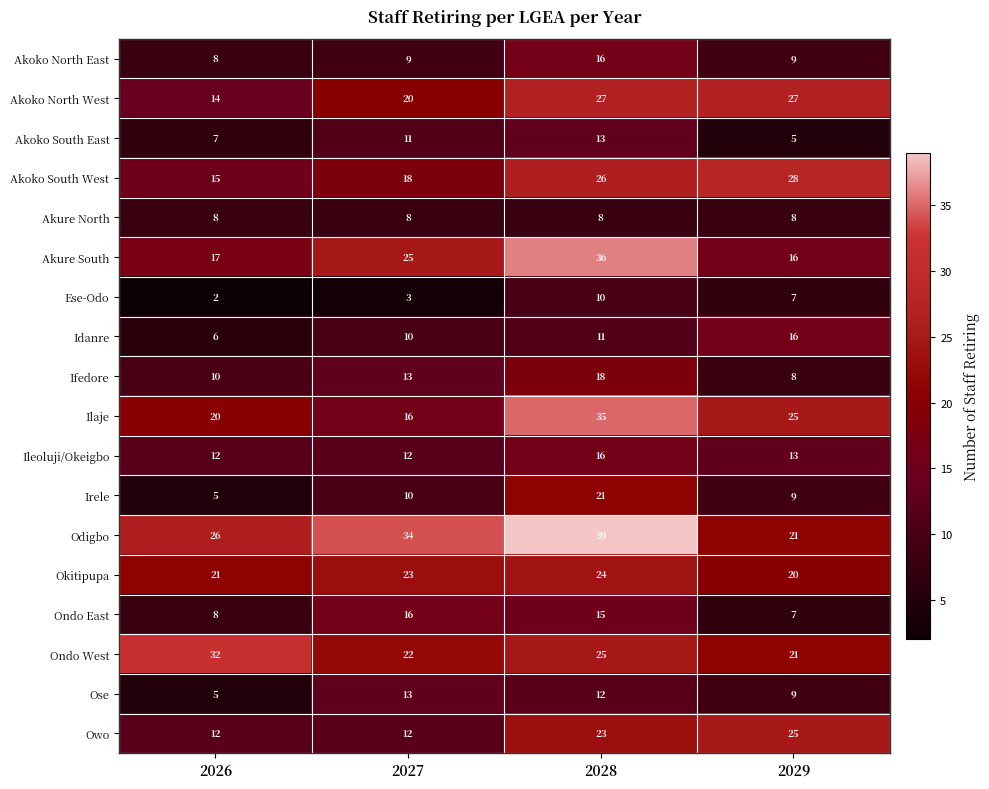

Is it true that Idanre equals 10 at 2027?

True